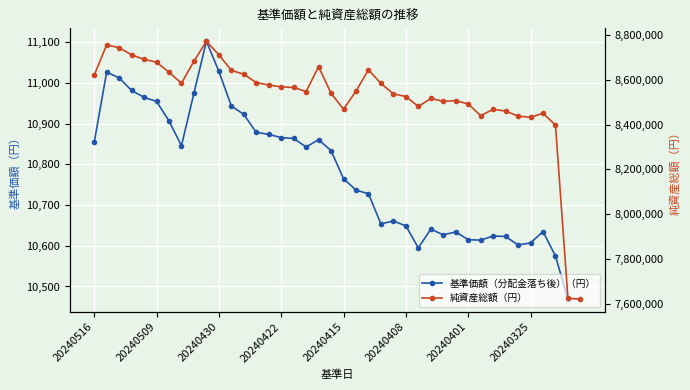

What is the spread (max minus min) of values at 22?

8633635